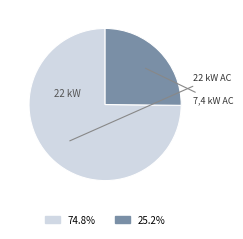

Is there any slice that represents more than half of the pie?

Yes